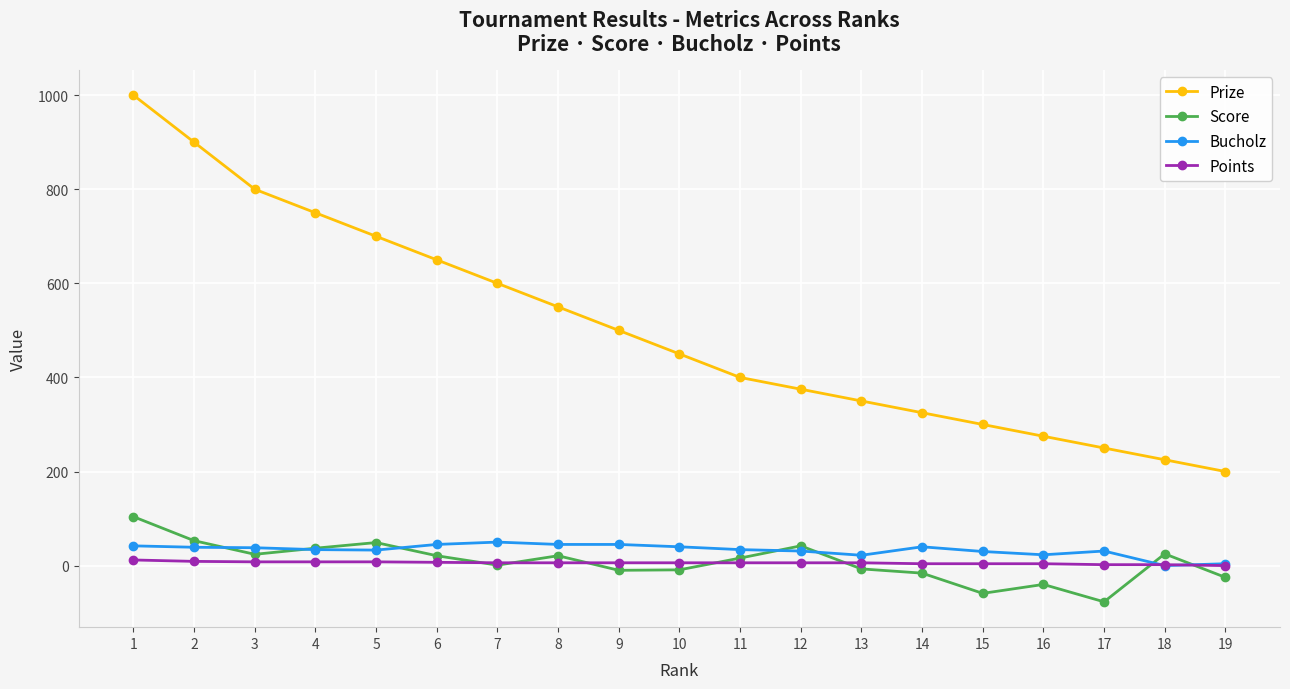

True or false: Bucholz has more than 1 interior local peaks.

True